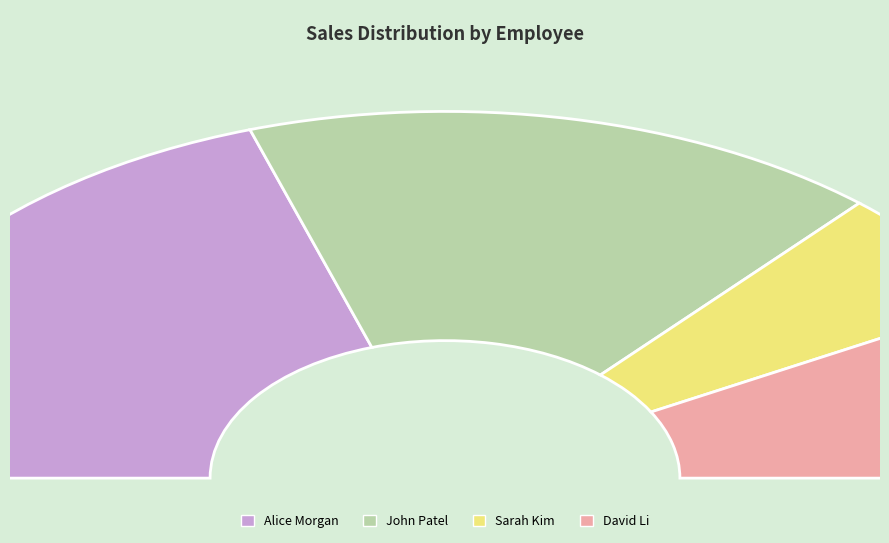

To the nearest percent, what percentage of the pie is David Li?

16%